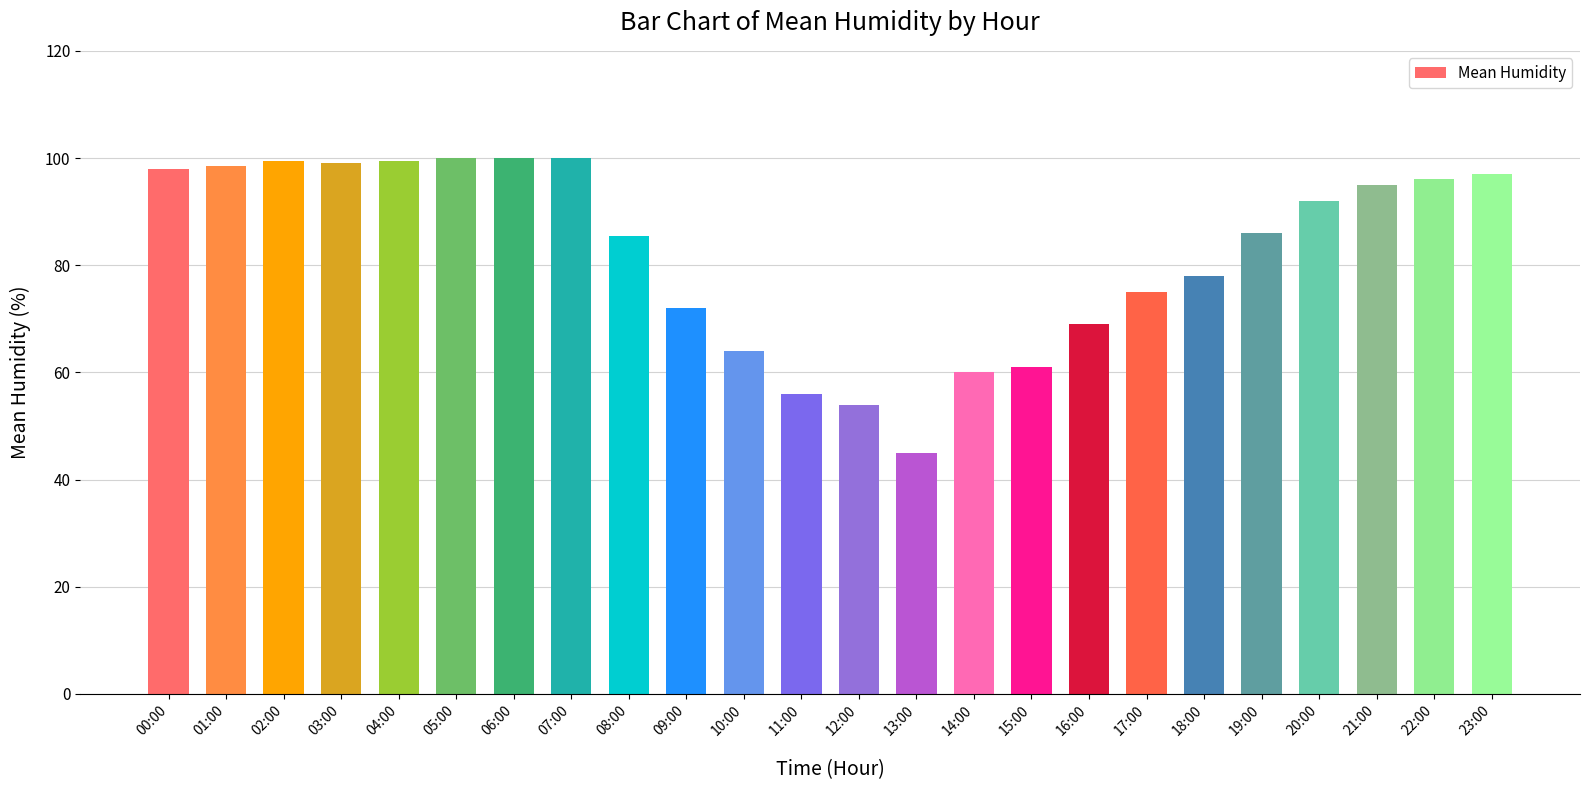

What is the change in value from 06:00 to 14:00?

-40.0